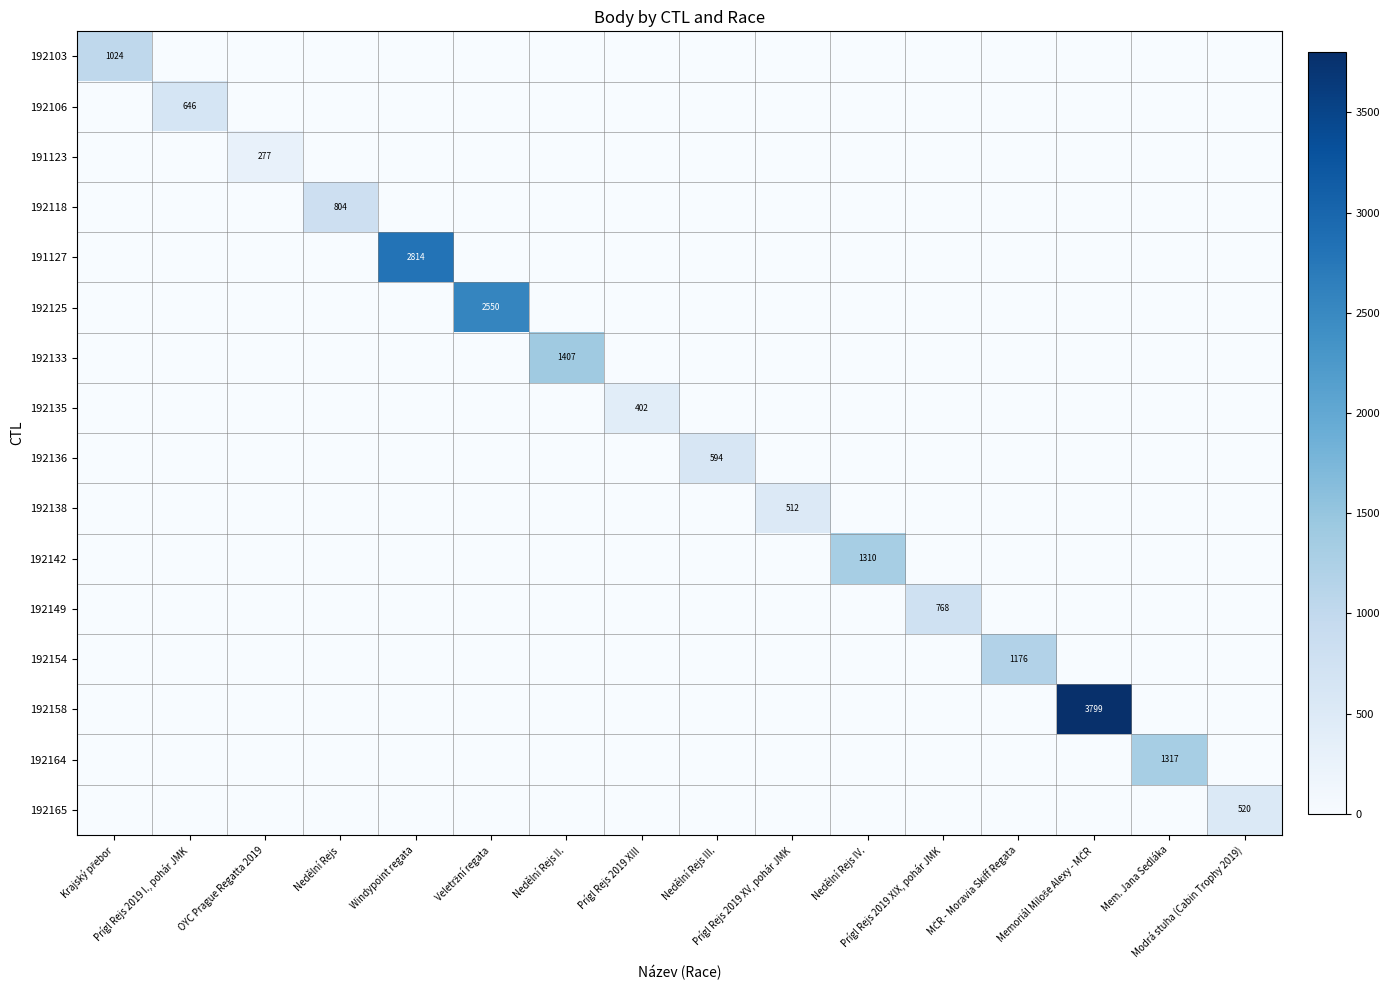

Which series has the widest spread of values?

192158